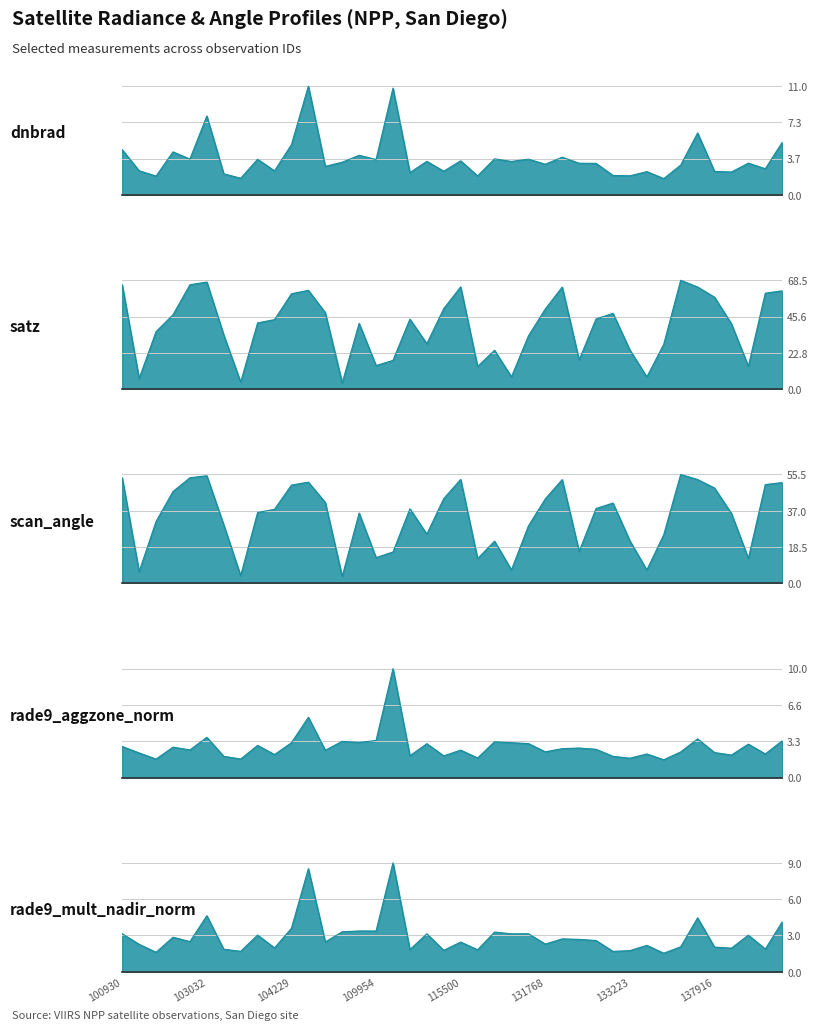

At 102792, list the series in order from smallest to largest.

rade9_mult_nadir_norm, rade9_aggzone_norm, dnbrad, scan_angle, satz